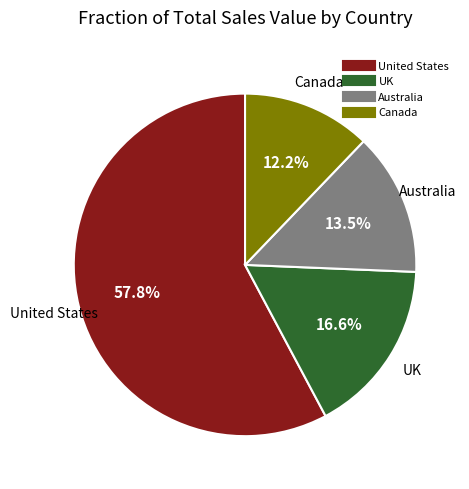

Is there a majority slice in this chart?

Yes